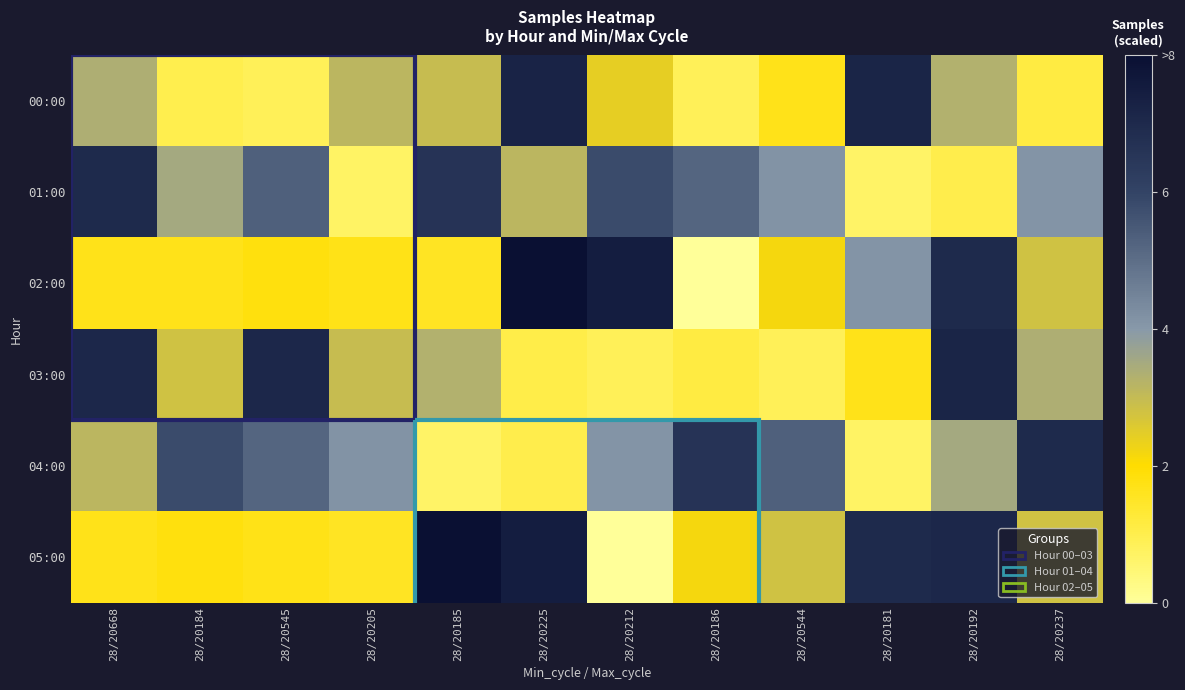

Reading right to left, what are all the values shown in this chart?

00:00: 28/20237=1.1	28/20192=3.3	28/20181=7.2	28/20544=1.7	28/20186=0.9	28/20212=2.4	28/20225=7.2	28/20185=3.0	28/20205=3.1	28/20545=0.9	28/20184=1.0	28/20668=3.4
01:00: 28/20237=4.1	28/20192=1.0	28/20181=0.7	28/20544=4.1	28/20186=5.2	28/20212=5.8	28/20225=3.1	28/20185=6.6	28/20205=0.7	28/20545=5.3	28/20184=3.5	28/20668=7.0
02:00: 28/20237=2.8	28/20192=7.0	28/20181=4.1	28/20544=2.2	28/20186=0.0	28/20212=7.5	28/20225=8.0	28/20185=1.6	28/20205=1.7	28/20545=1.8	28/20184=1.7	28/20668=1.7
03:00: 28/20237=3.4	28/20192=7.2	28/20181=1.7	28/20544=0.9	28/20186=1.1	28/20212=0.9	28/20225=1.0	28/20185=3.3	28/20205=3.0	28/20545=7.1	28/20184=2.8	28/20668=7.1
04:00: 28/20237=7.0	28/20192=3.5	28/20181=0.7	28/20544=5.3	28/20186=6.6	28/20212=4.1	28/20225=1.0	28/20185=0.7	28/20205=4.1	28/20545=5.2	28/20184=5.8	28/20668=3.1
05:00: 28/20237=2.8	28/20192=7.1	28/20181=7.0	28/20544=2.8	28/20186=2.2	28/20212=0.0	28/20225=7.5	28/20185=8.0	28/20205=1.6	28/20545=1.7	28/20184=1.8	28/20668=1.7